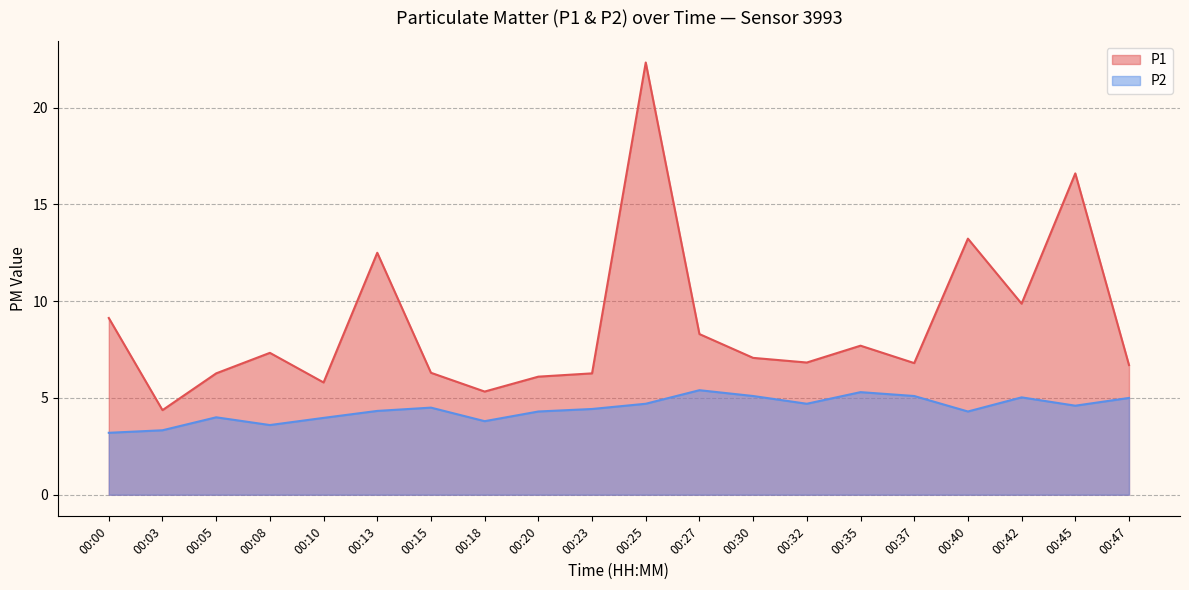

At how many categories does at least one series exceed 9?

6